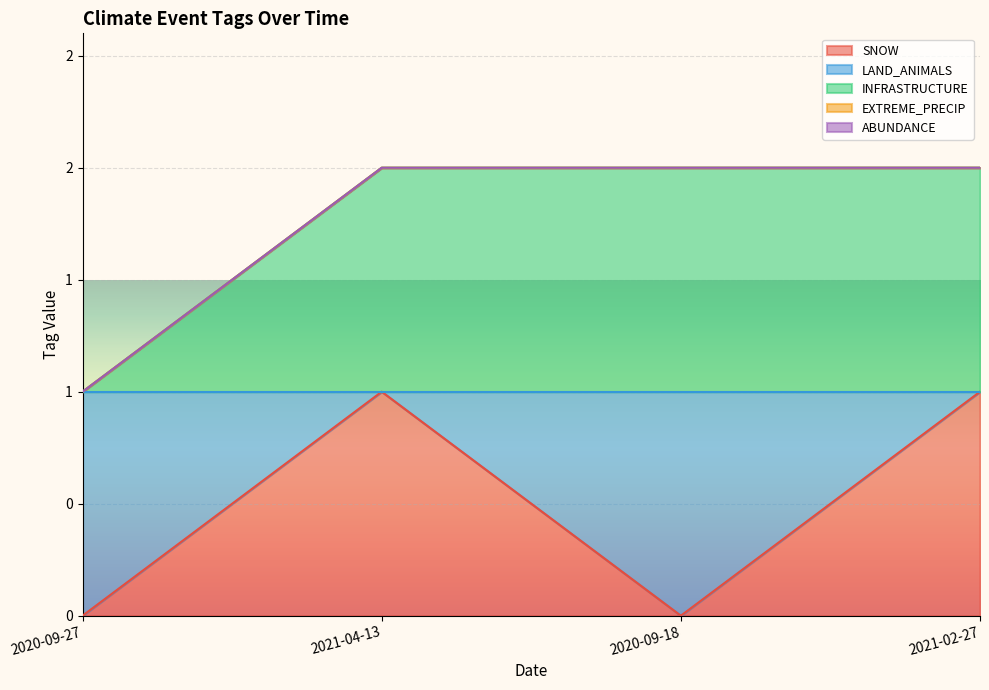

What is the label of the 3rd point from the right?

2021-04-13